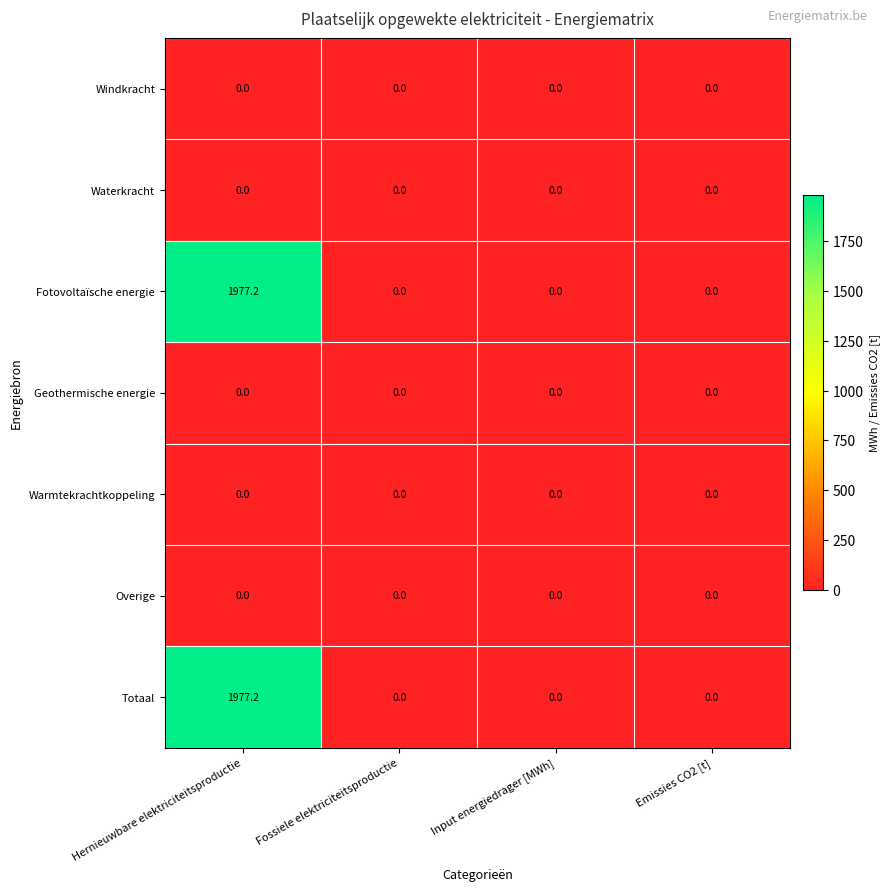

The value of Overige at Input energiedrager [MWh] is 0.0. True or false?

True